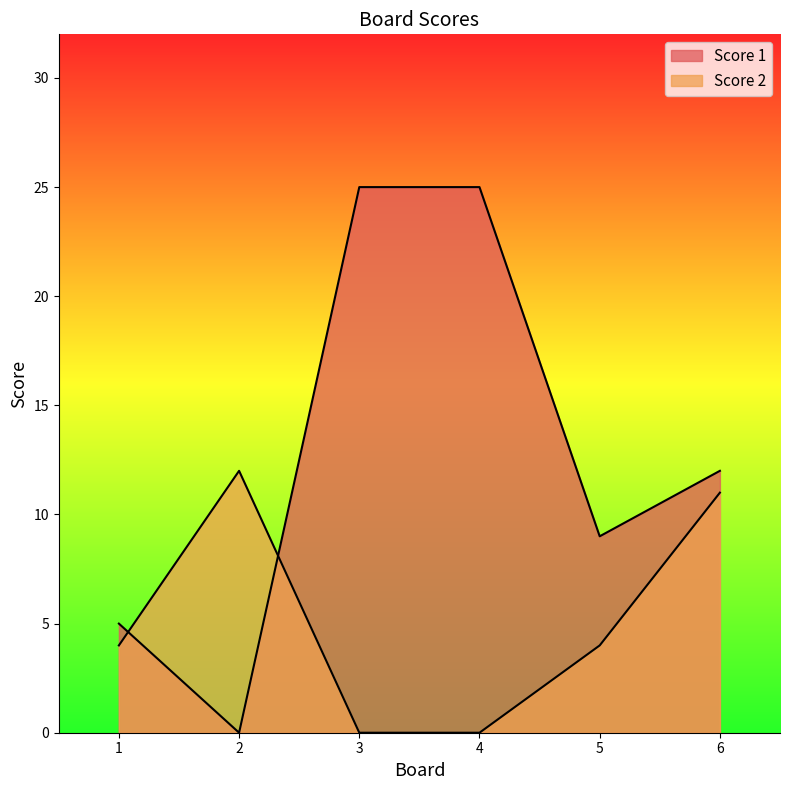

Which category has the highest value in the Score 1 series?

3